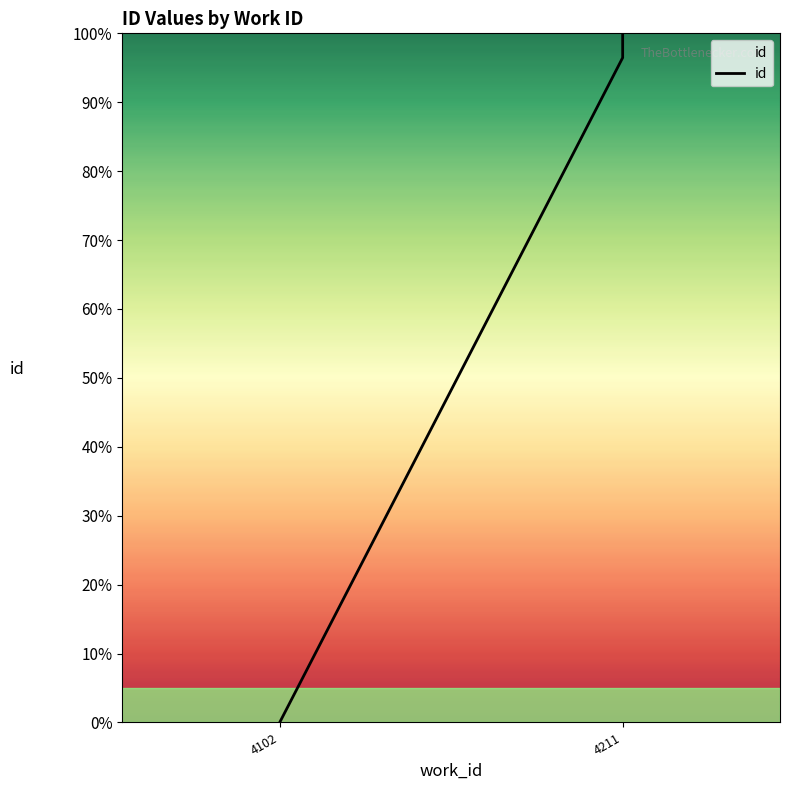

Is it true that the value at 4211 is 139.6?

False